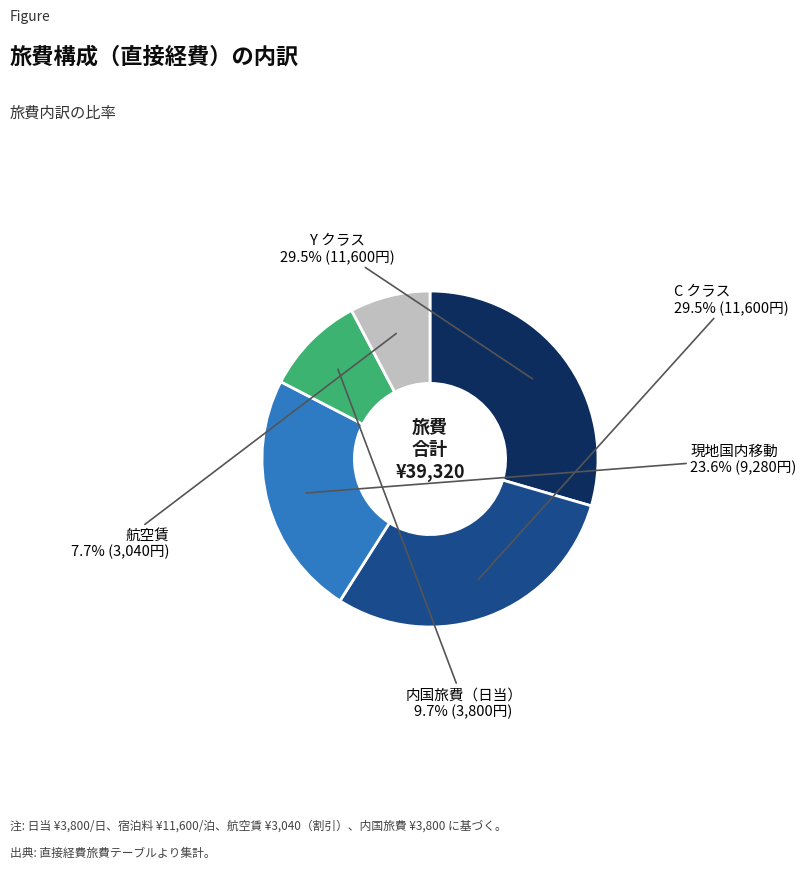

Is there a majority slice in this chart?

No